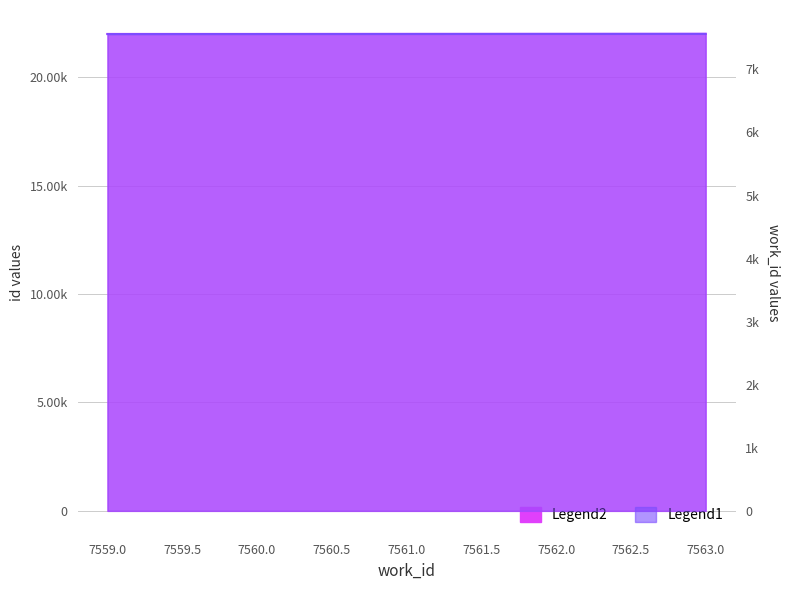

How many id values are between 7560 and 7562?

3